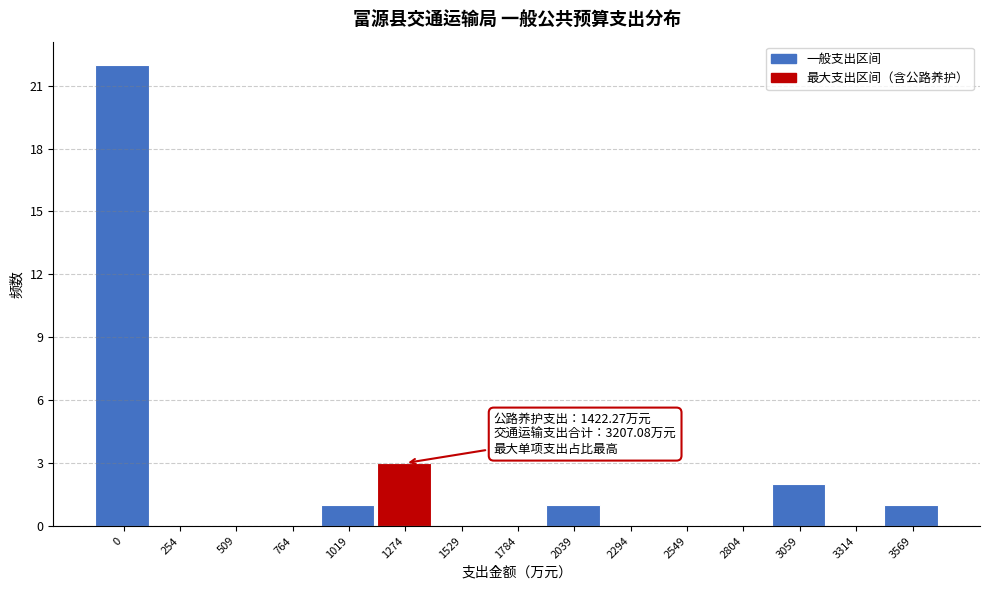

Reading left to right, transcribe all the data shown in this chart.

0=22	254=0	509=0	764=0	1019=1	1274=3	1529=0	1784=0	2039=1	2294=0	2549=0	2804=0	3059=2	3314=0	3569=1